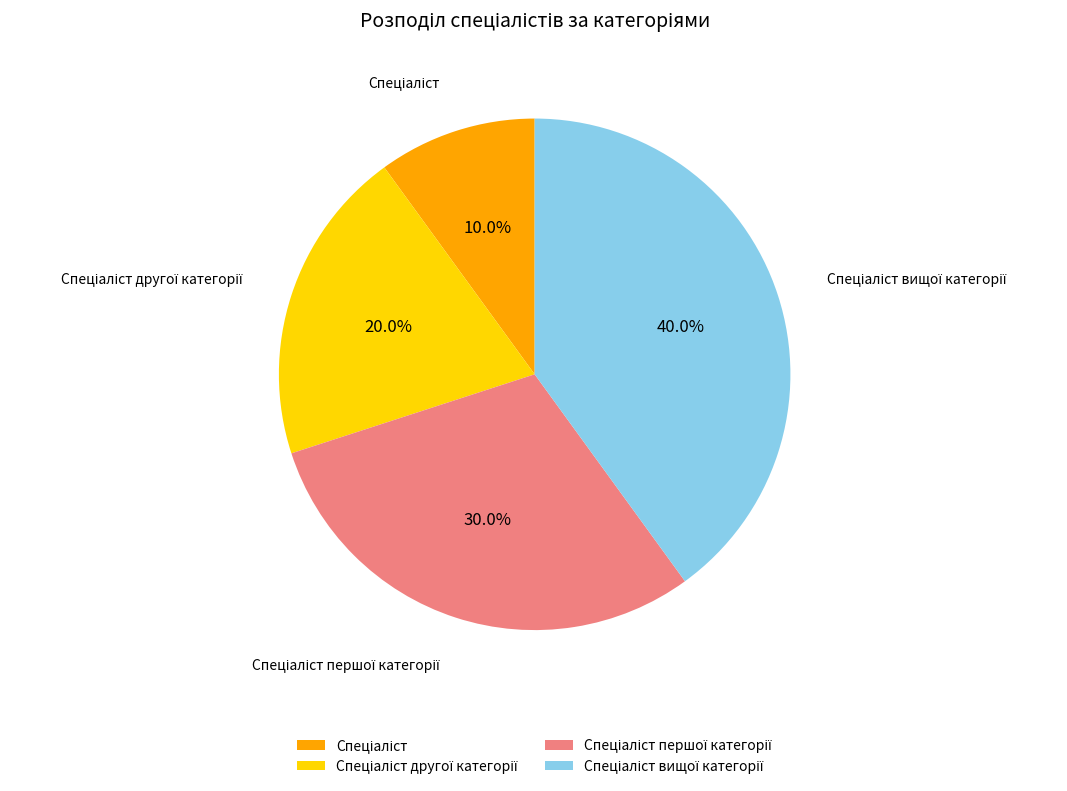

Does any single category account for the majority?

No